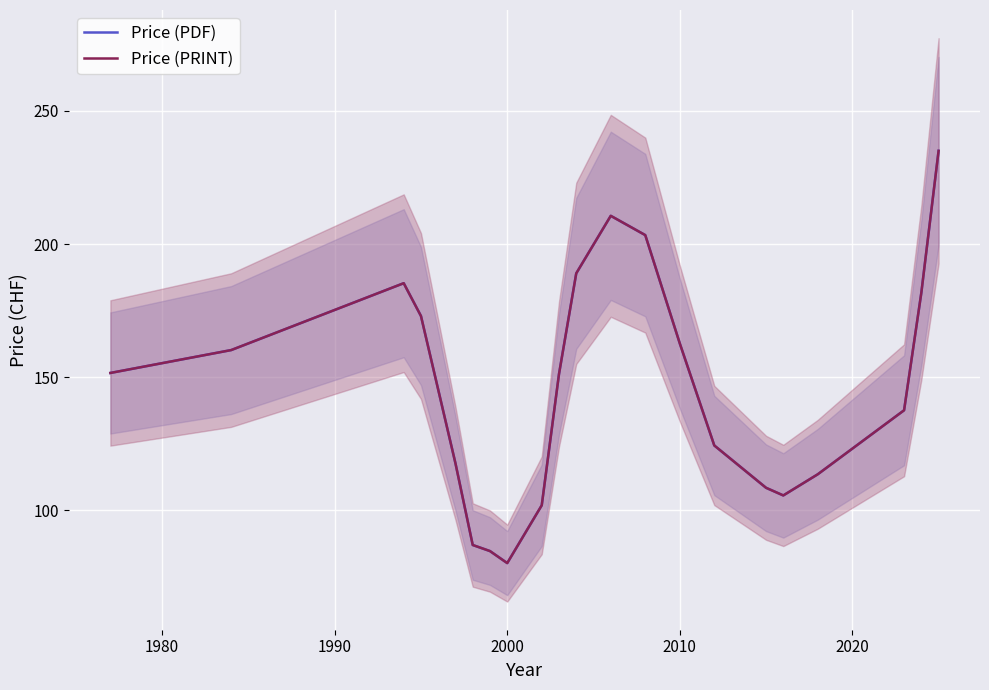

True or false: Price (PDF) and Price (PRINT) cross at least once.

False